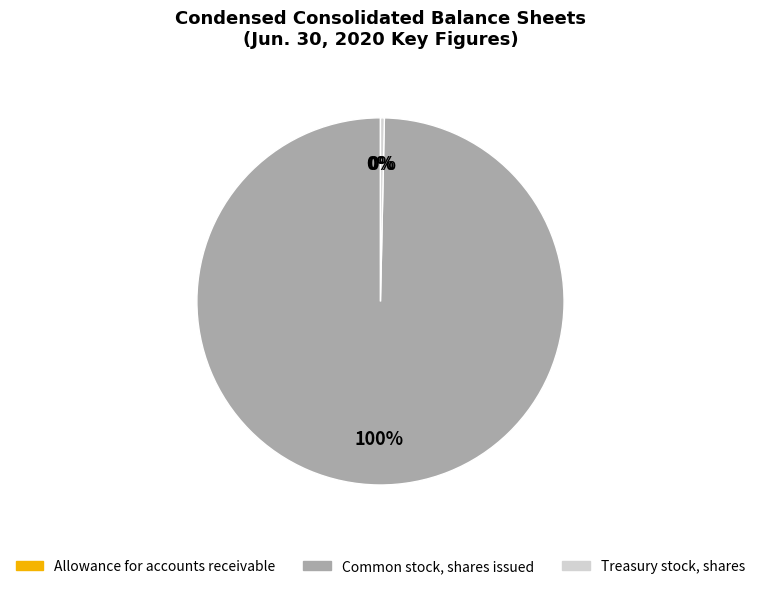

True or false: Common stock, shares issued accounts for 100% of the total.

True